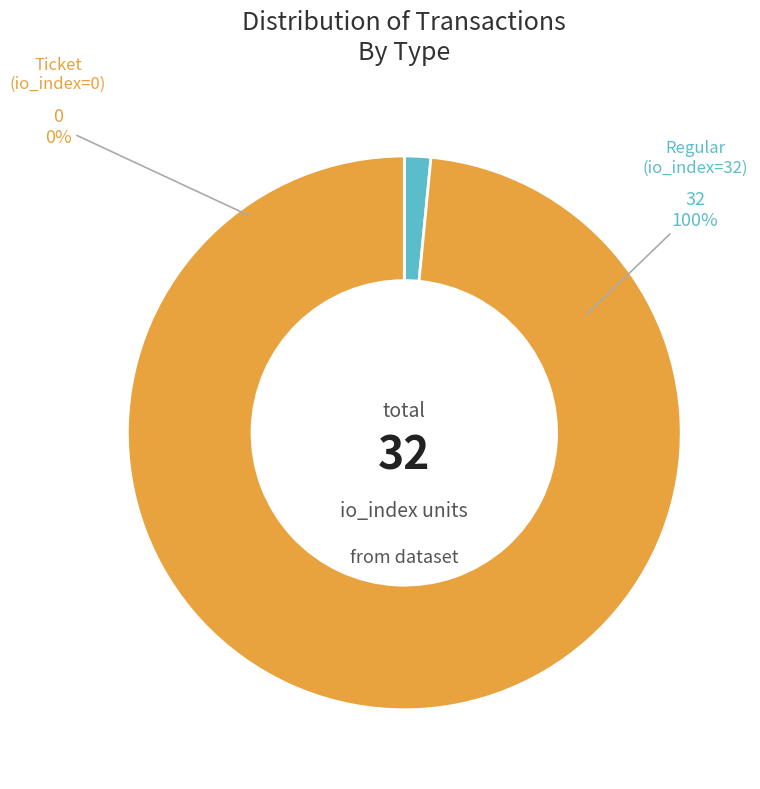

How many slices are in this pie chart?

2